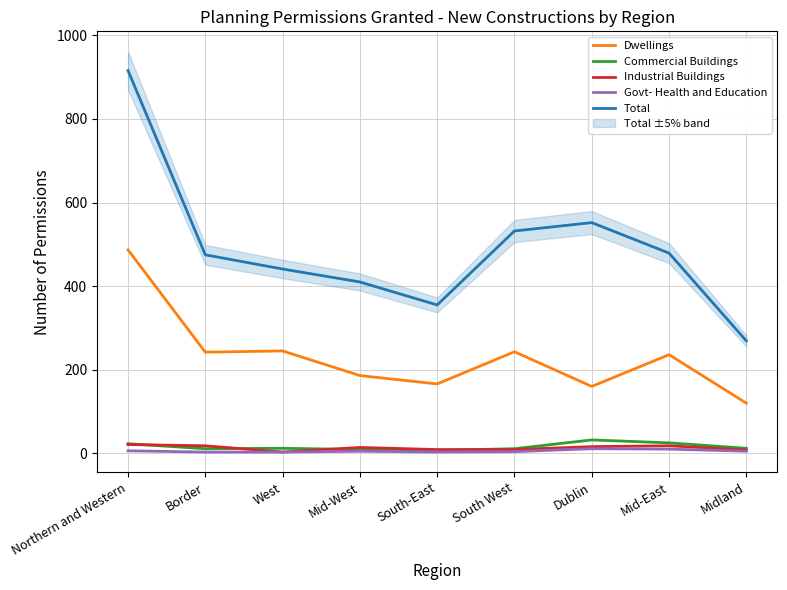

Which category has the highest value in the Industrial Buildings series?

Northern and Western